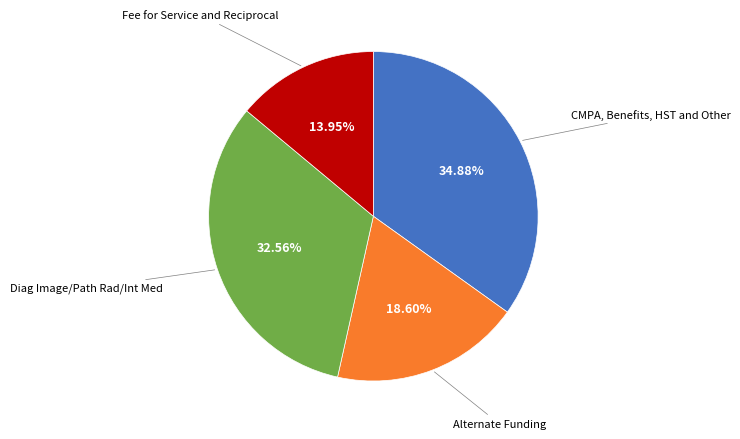

How many slices are in this pie chart?

4